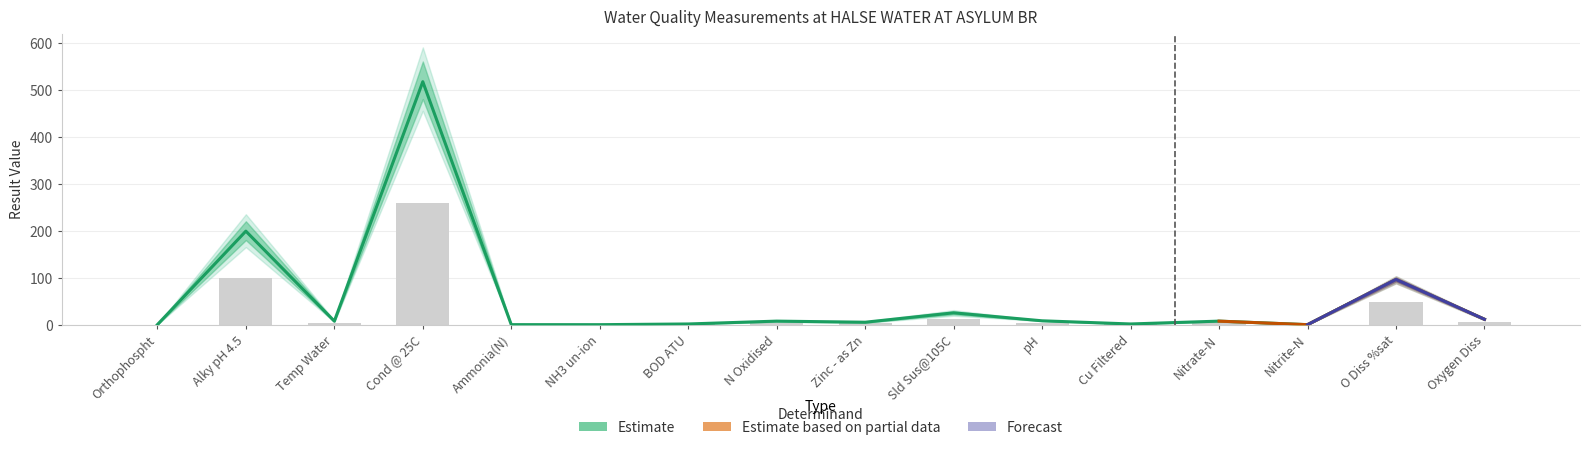

At which category does the chart reach its peak across all series?

Cond @ 25C